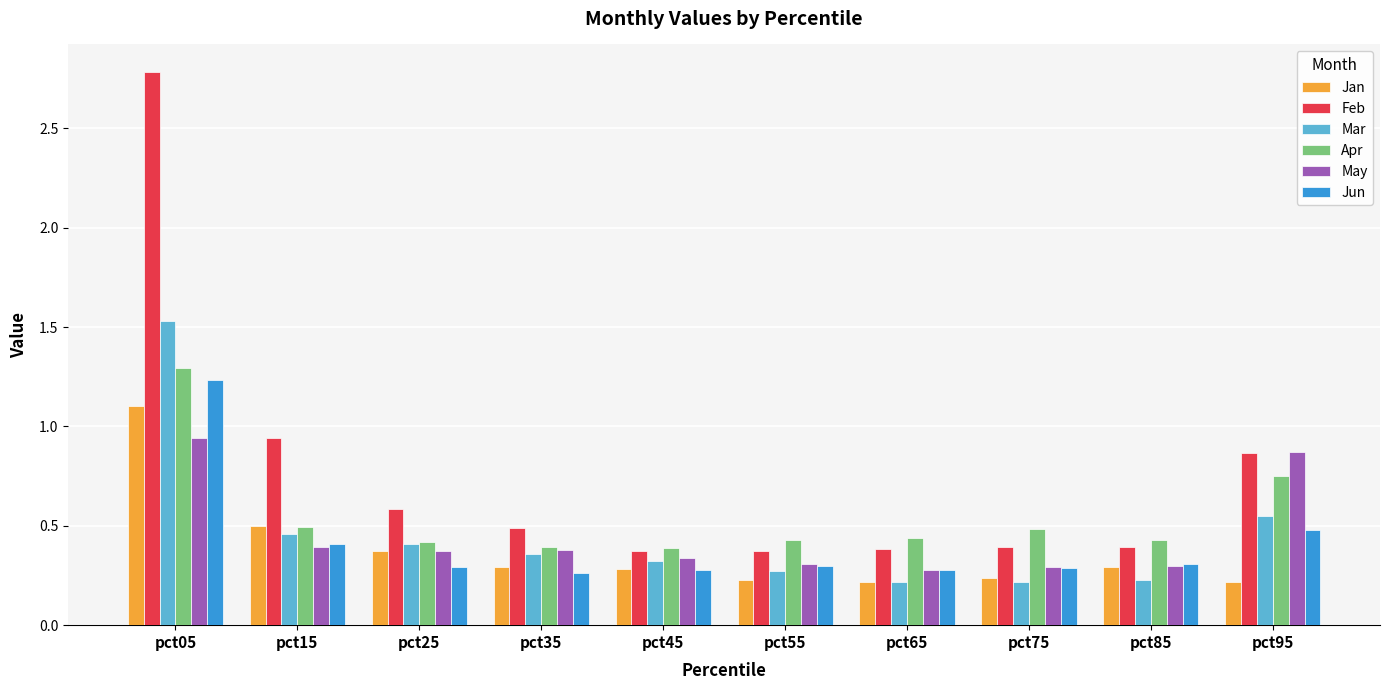

What is the difference between the second highest and minimum values in the Feb series?

0.6